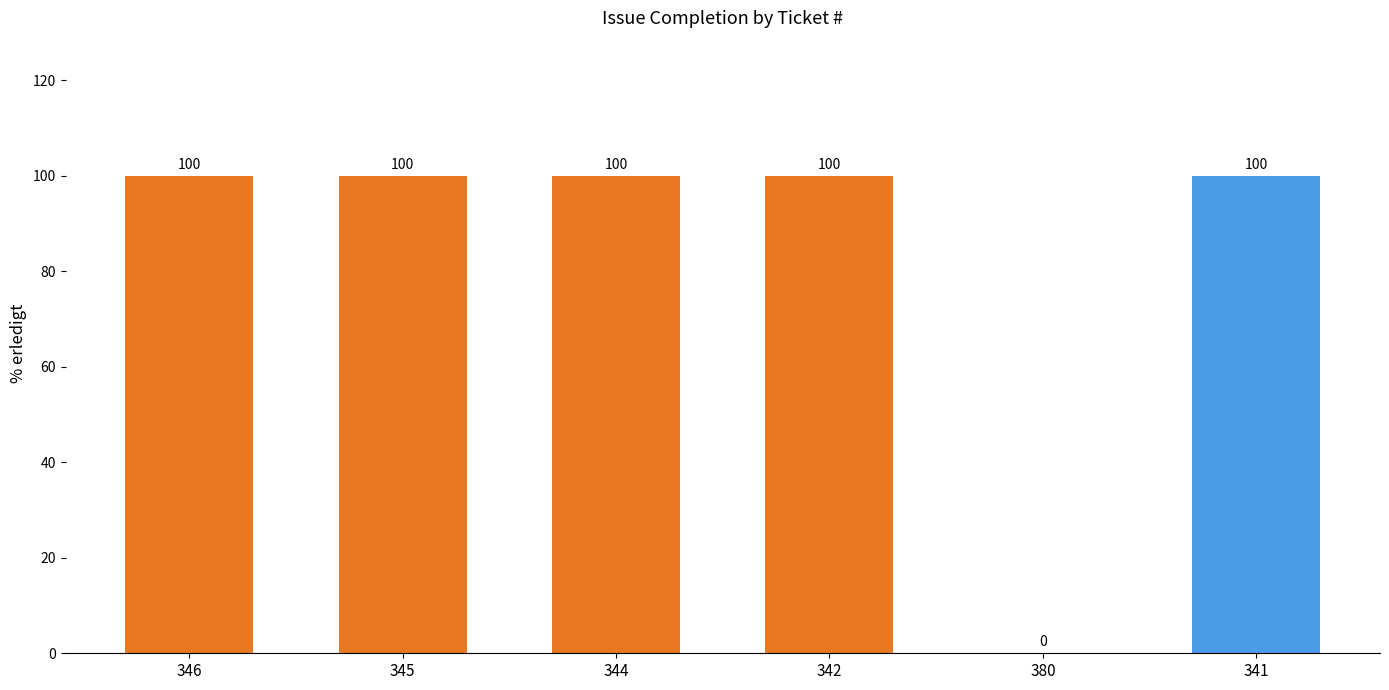

What is the sum of the values at 345 and 380?

100